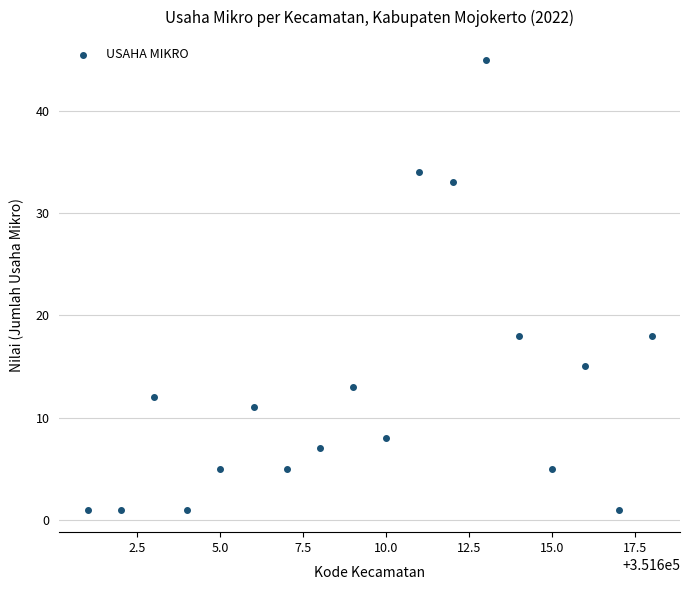

What is the range of Y values (max minus min)?

44